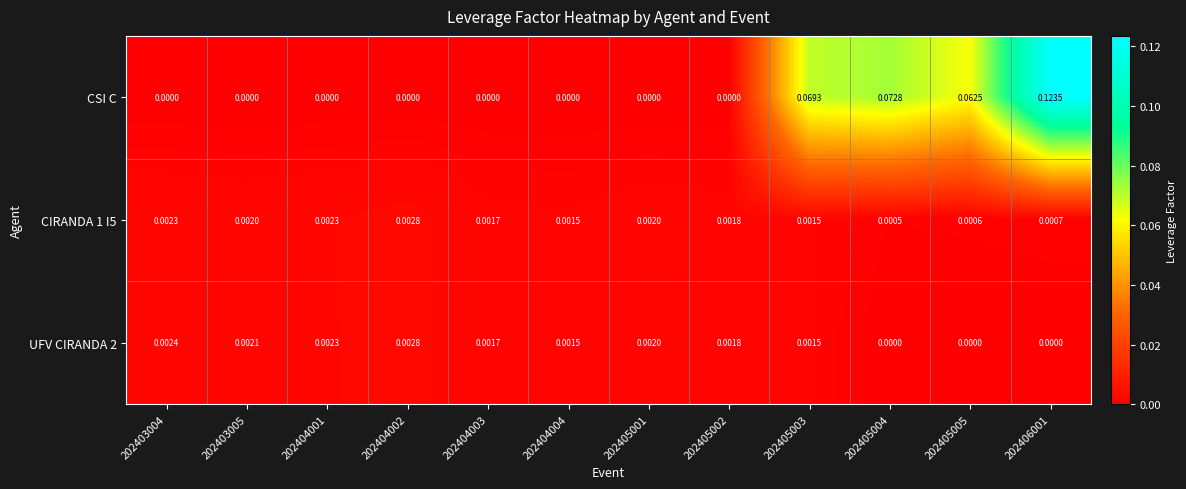

Which series has the largest range (max minus min)?

CSI C